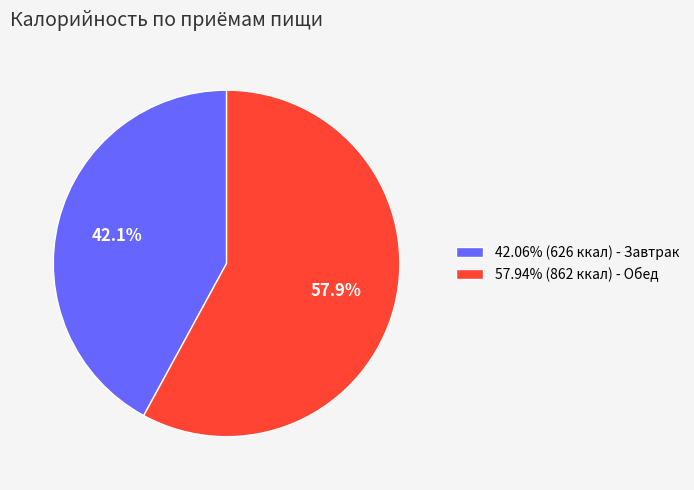

Is there any slice that represents more than half of the pie?

Yes